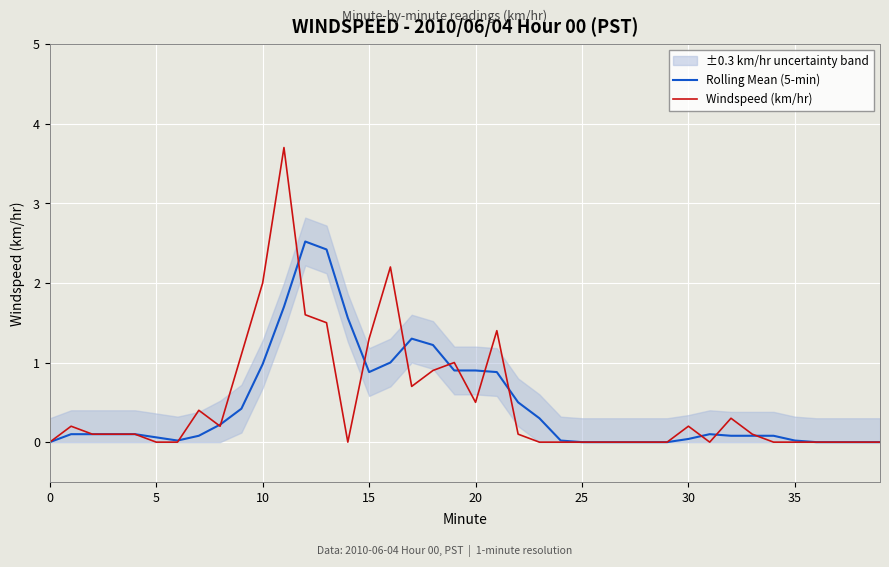

At which label does Rolling Mean (5-min) reach its peak?

12